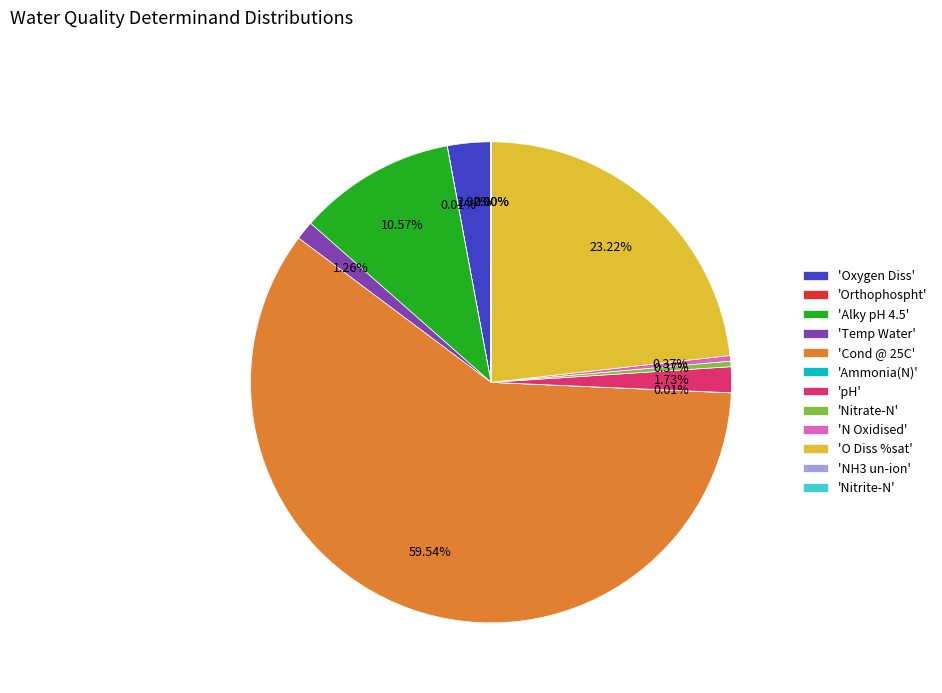

Is there a majority slice in this chart?

Yes